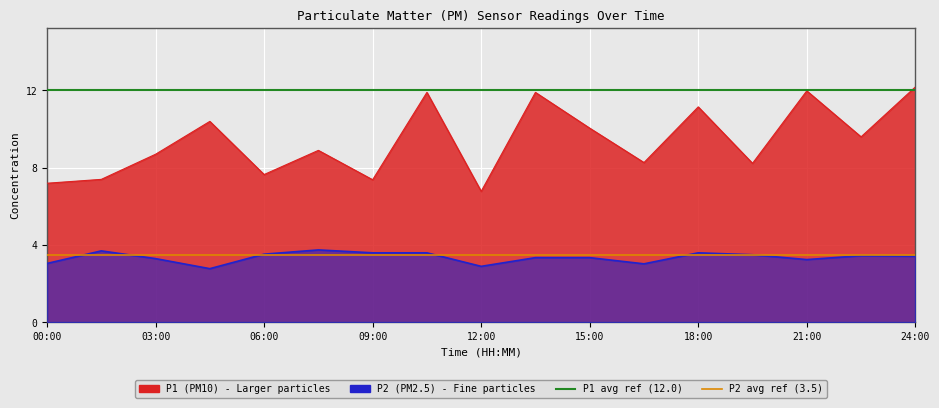

What is the approximate value of P1 avg ref (12.0) at 03:00?

12.0